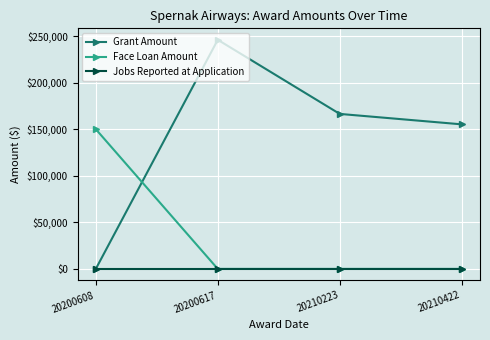

How many intersections are there between Face Loan Amount and Grant Amount?

1